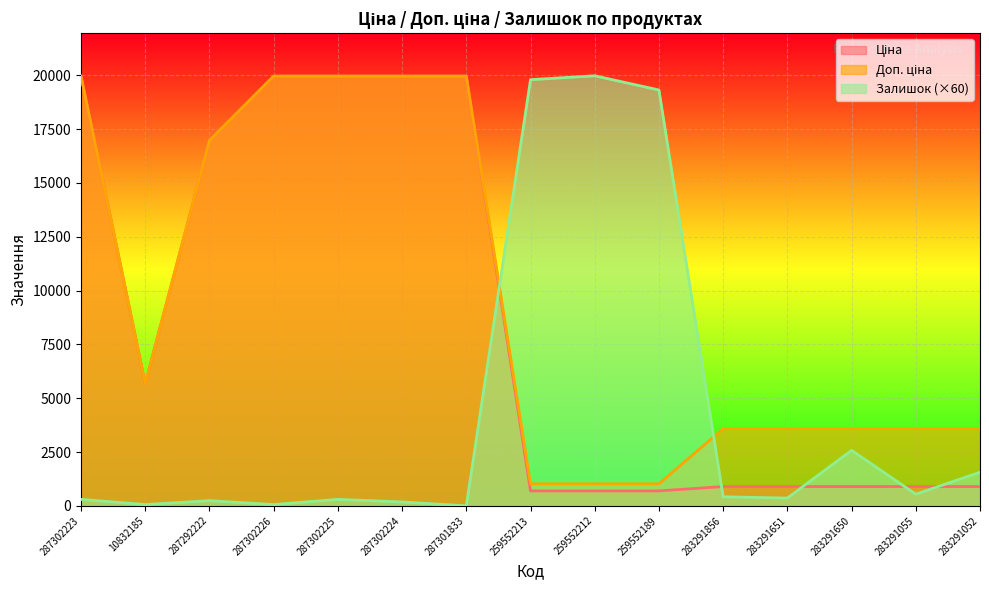

What is the difference between the second highest and second lowest values in the Доп. ціна series?

18939.5